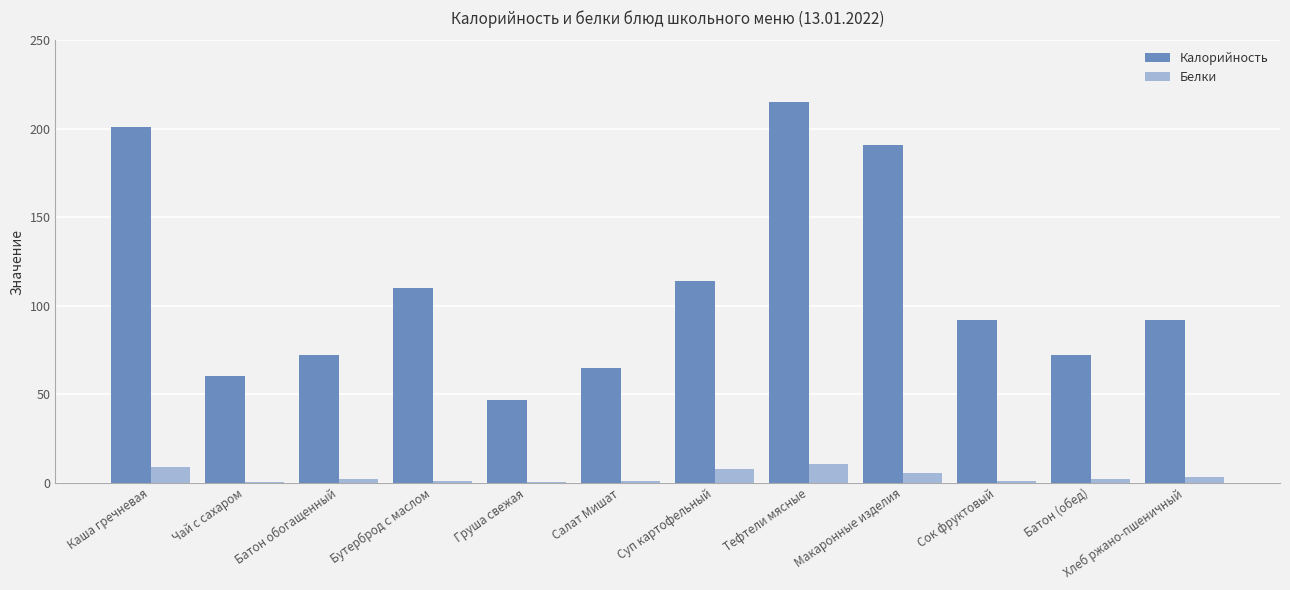

At which category is the sum across all series the highest?

Тефтели мясные